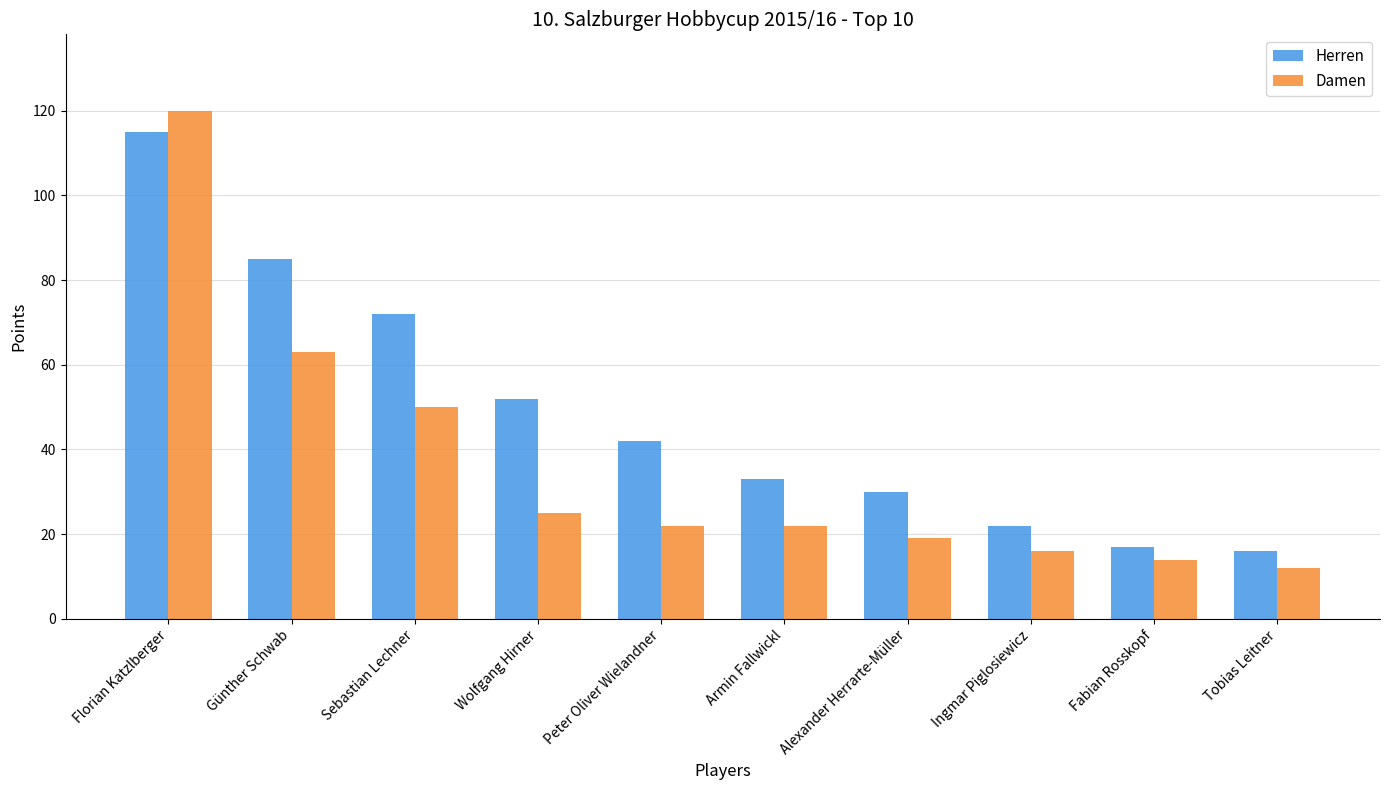

What are all the series names shown in the legend?

Herren, Damen